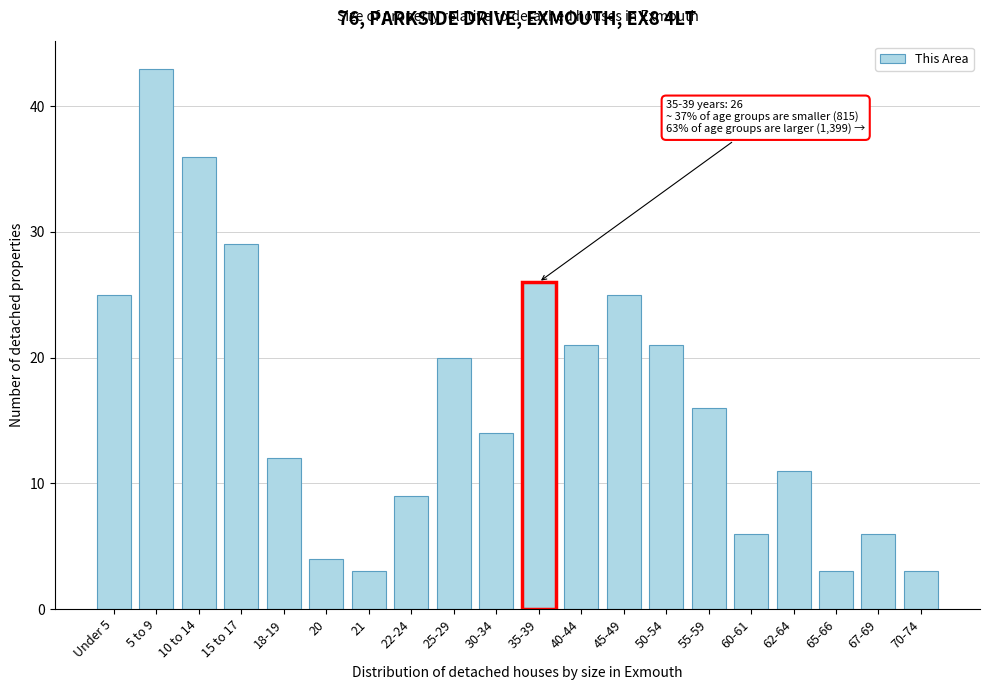

Reading left to right, transcribe all the data shown in this chart.

25	43	36	29	12	4	3	9	20	14	26	21	25	21	16	6	11	3	6	3